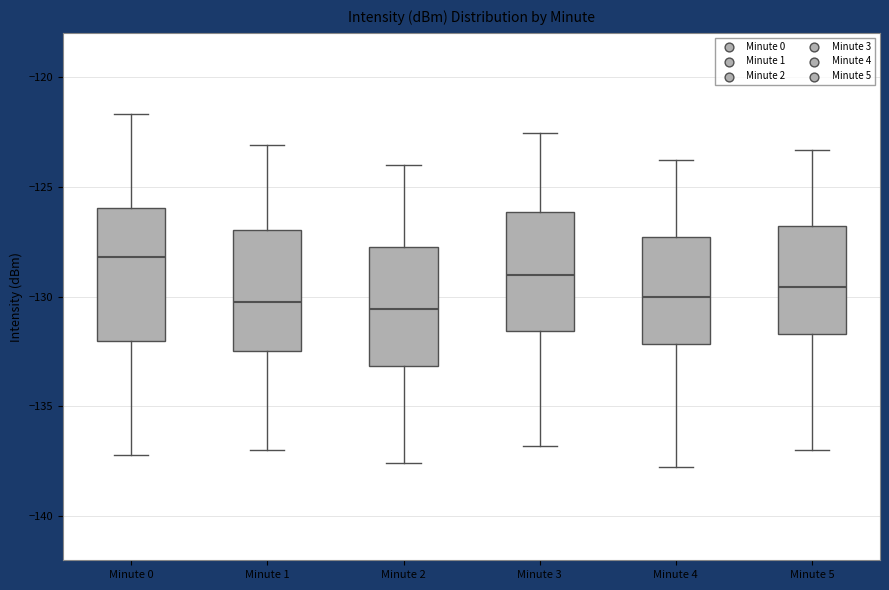

Reading left to right, read every box against the y-axis: the position of its median line, the range the box covers, and the ends of its whiskers. The values are not printed on the chart, so give them approximately, as read against the axis.

Minute 0: median -128.0, box -132.0 to -126.0, whiskers -137.0 to -121.5
Minute 1: median -130.5, box -132.5 to -127.0, whiskers -137.0 to -123.0
Minute 2: median -130.5, box -133.0 to -128.0, whiskers -137.5 to -124.0
Minute 3: median -129.0, box -131.5 to -126.0, whiskers -137.0 to -122.5
Minute 4: median -130.0, box -132.0 to -127.5, whiskers -138.0 to -124.0
Minute 5: median -129.5, box -131.5 to -127.0, whiskers -137.0 to -123.5